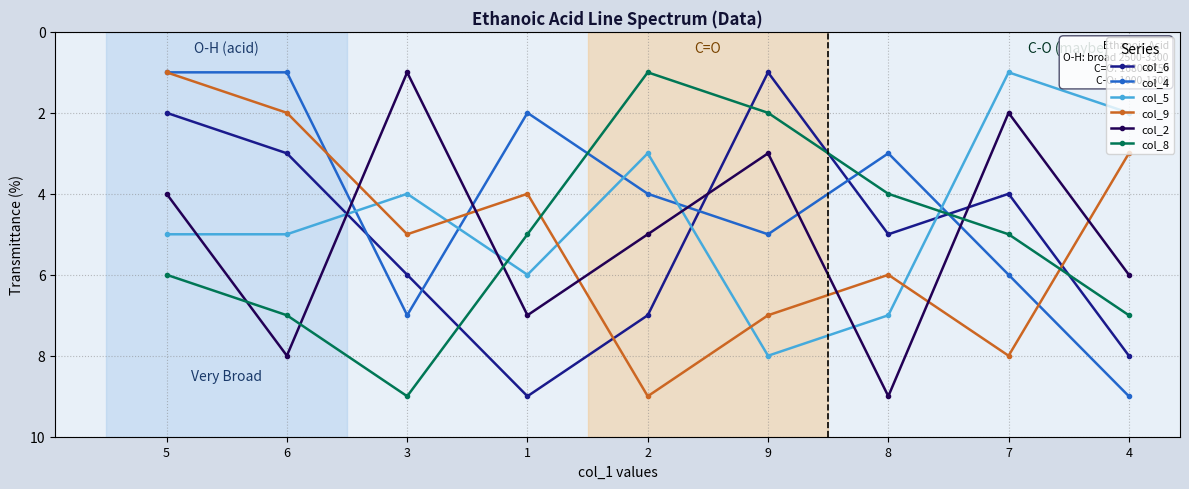

Reading left to right, transcribe all the data shown in this chart.

col_6: 5=2	6=3	3=6	1=9	2=7	9=1	8=5	7=4	4=8
col_4: 5=1	6=1	3=7	1=2	2=4	9=5	8=3	7=6	4=9
col_5: 5=5	6=5	3=4	1=6	2=3	9=8	8=7	7=1	4=2
col_9: 5=1	6=2	3=5	1=4	2=9	9=7	8=6	7=8	4=3
col_2: 5=4	6=8	3=1	1=7	2=5	9=3	8=9	7=2	4=6
col_8: 5=6	6=7	3=9	1=5	2=1	9=2	8=4	7=5	4=7